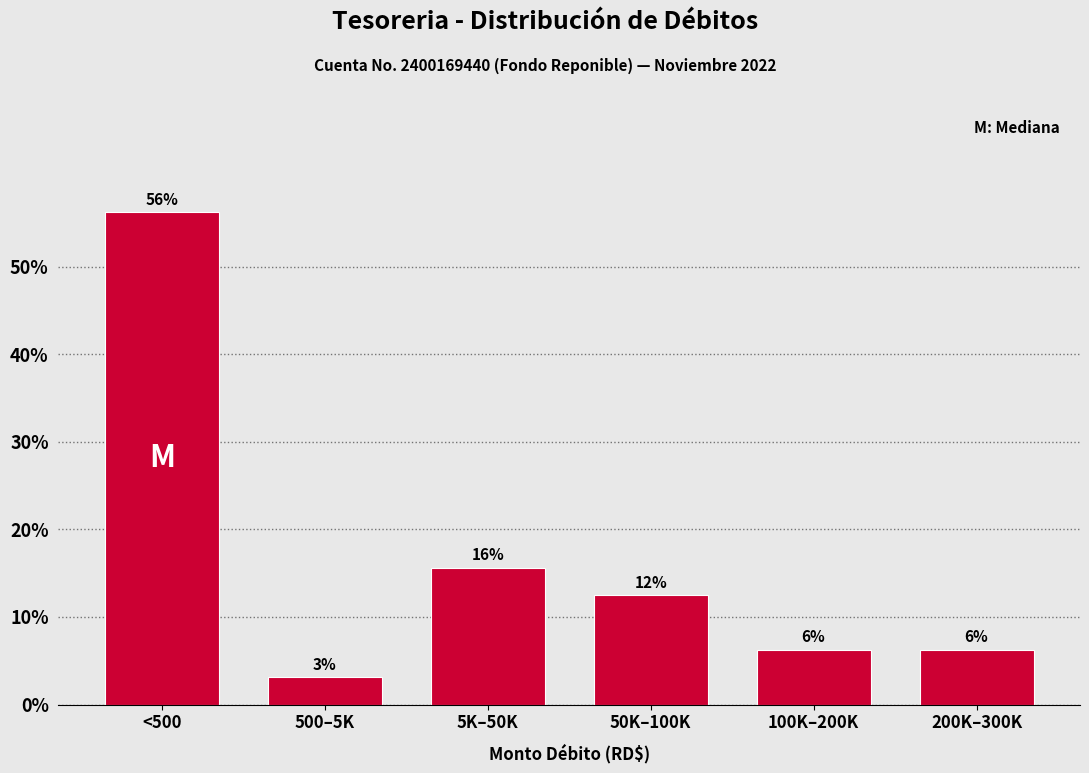

How many bars are there in total?

6